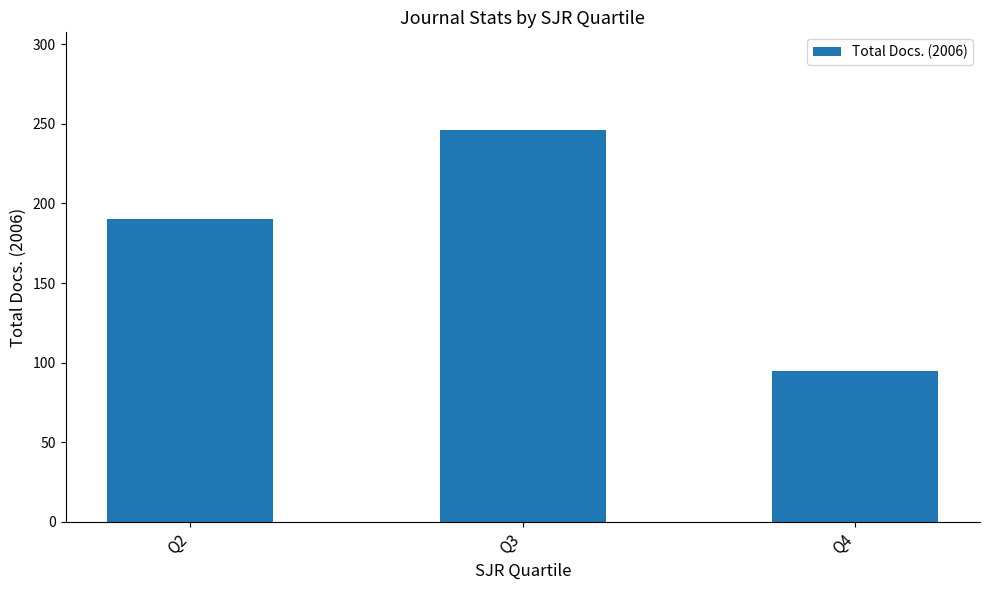

What value does the data have at Q4, to the nearest 5?

95